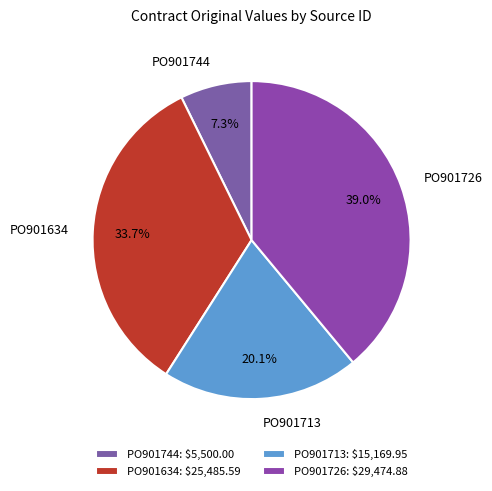

Is there any slice that represents more than half of the pie?

No